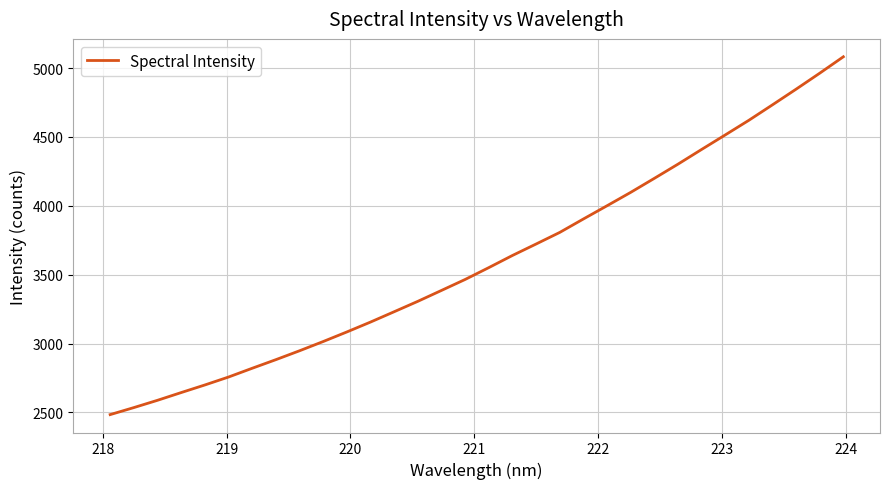

What is the difference between the maximum and minimum values?

2598.4